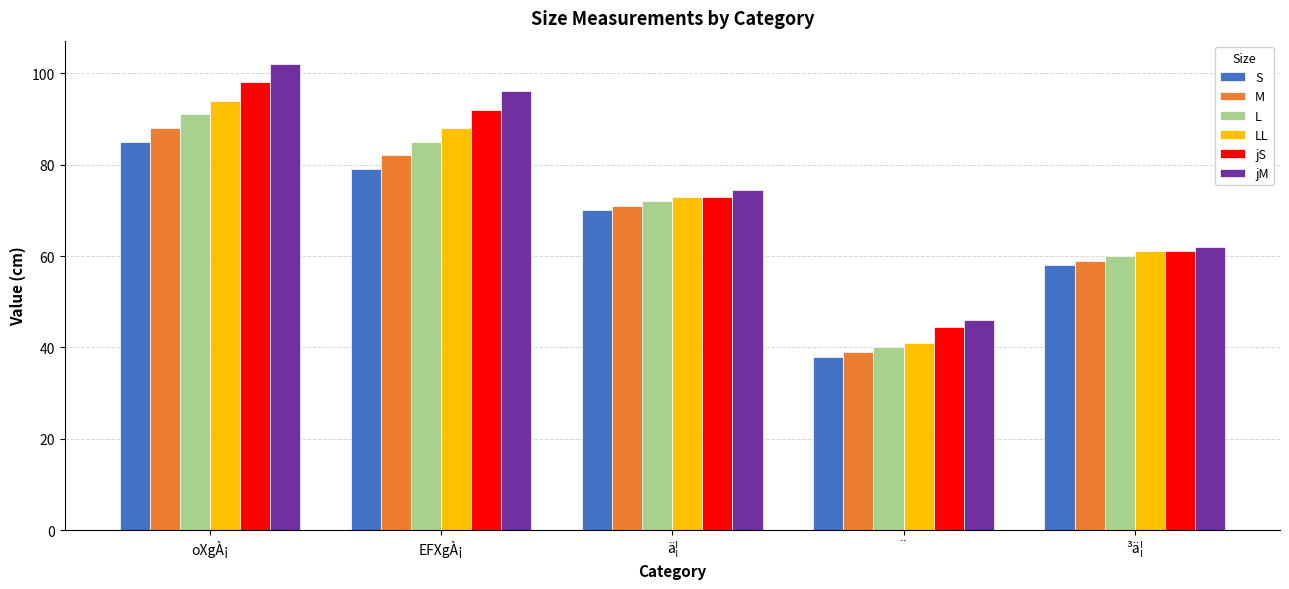

Rank the series at EFXgÀ¡ from highest to lowest value.

jM, jS, LL, L, M, S